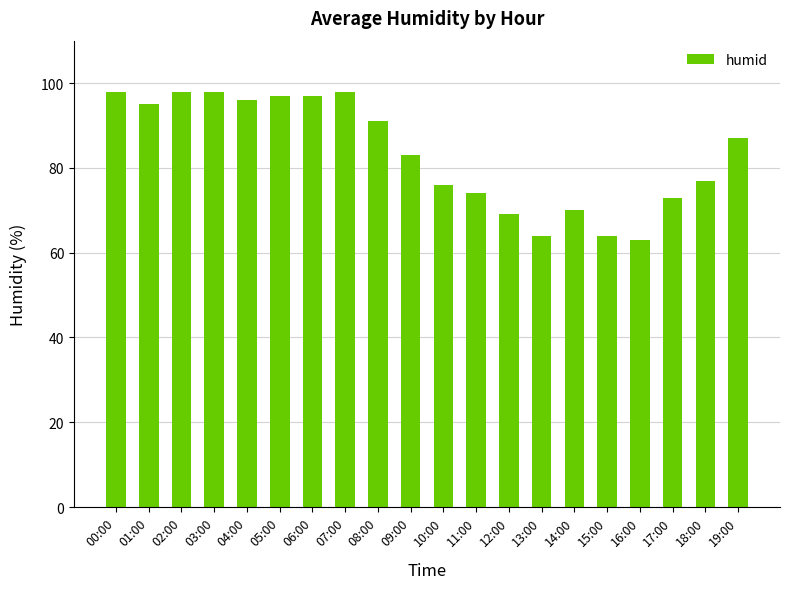

True or false: the data shows 69 at 12:00.

True